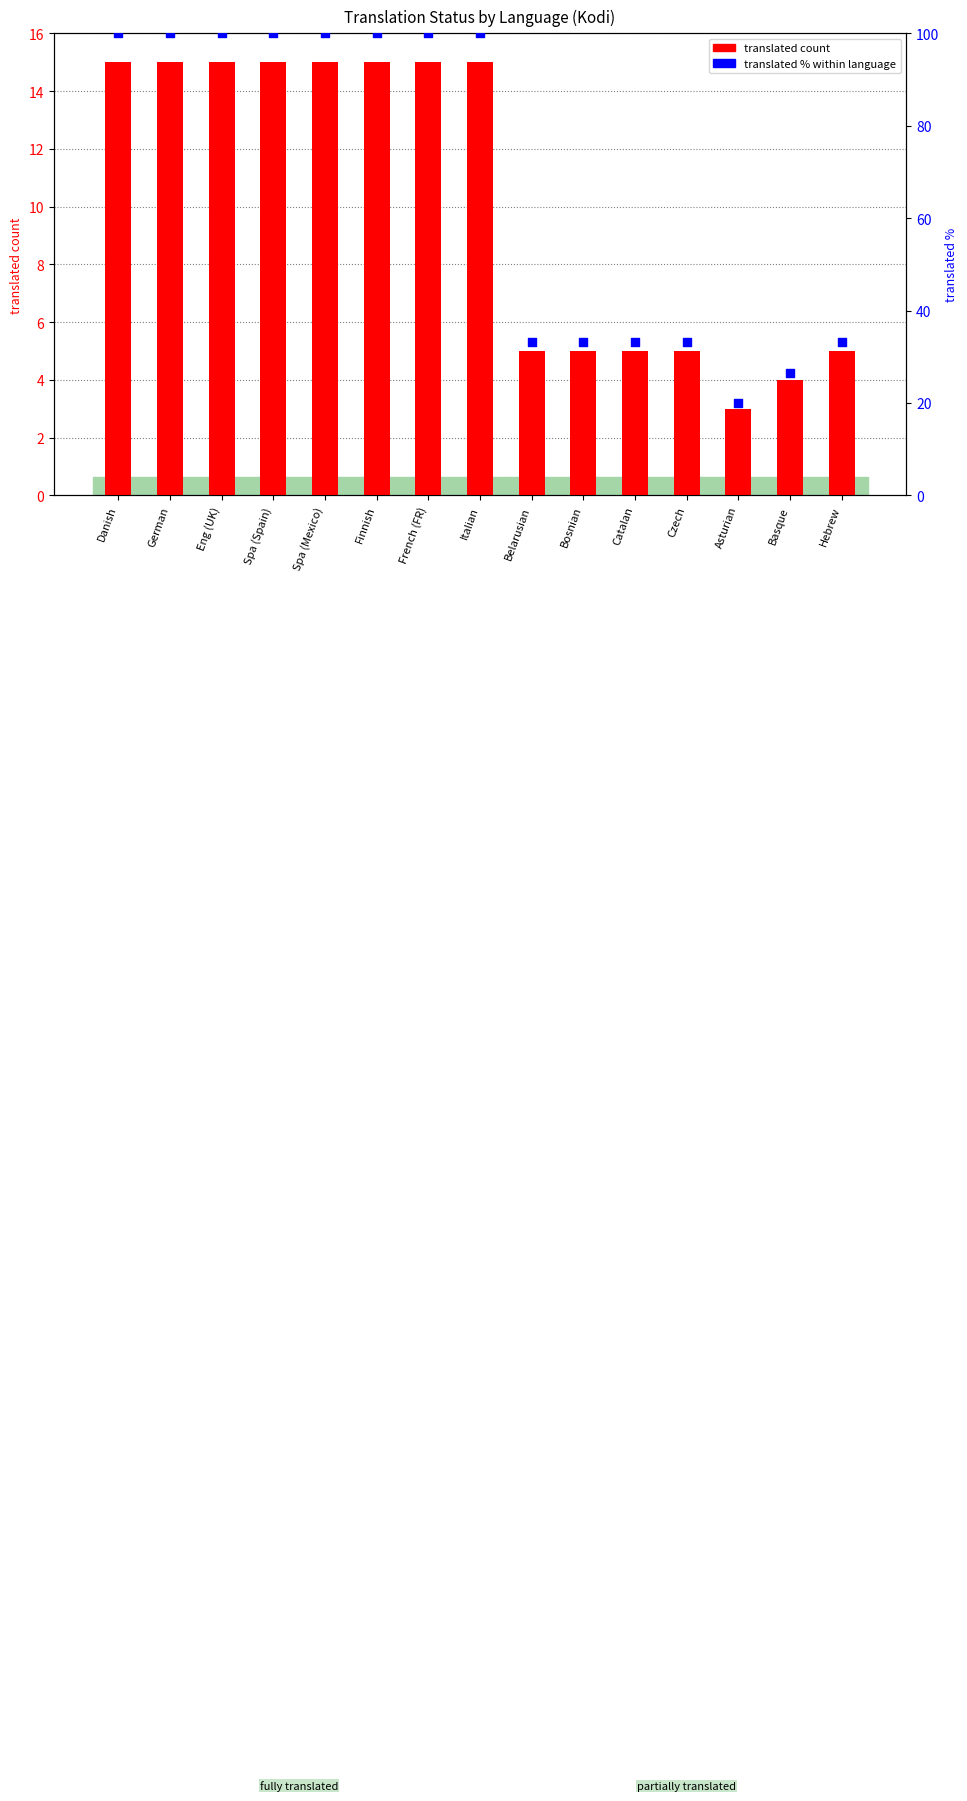

At which category is the sum across all series the highest?

Danish